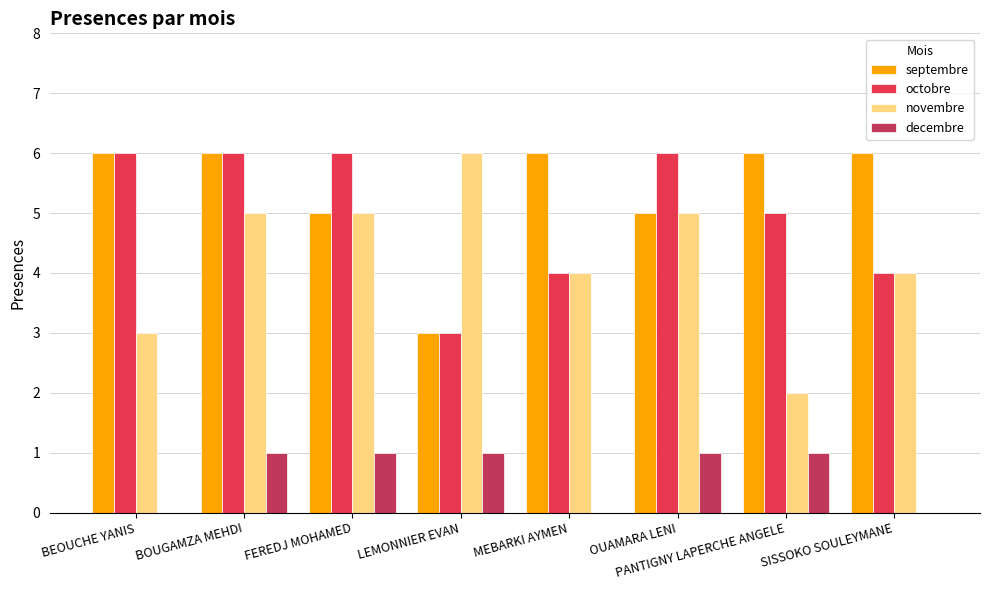

What is the maximum value for novembre?

6